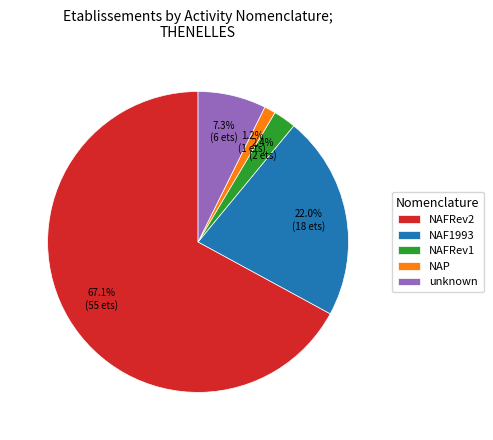

Which category has the biggest portion of the pie?

NAFRev2